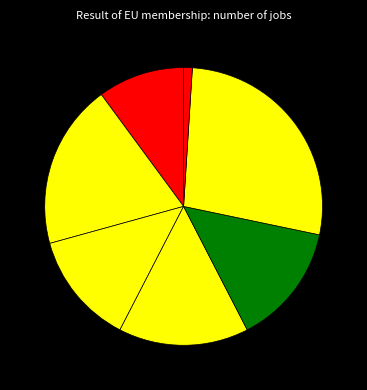

How many segments does this pie chart have?

7